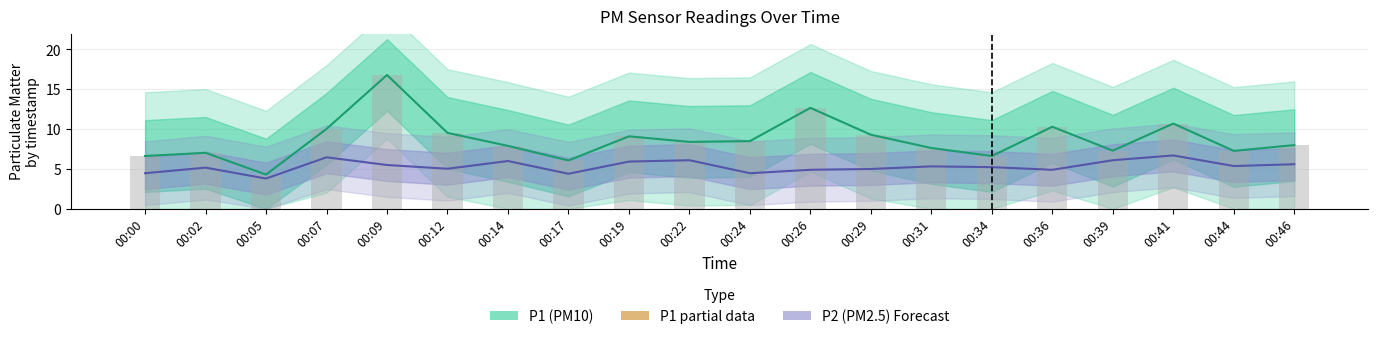

At which label does P1 raw first exceed 8?

00:07